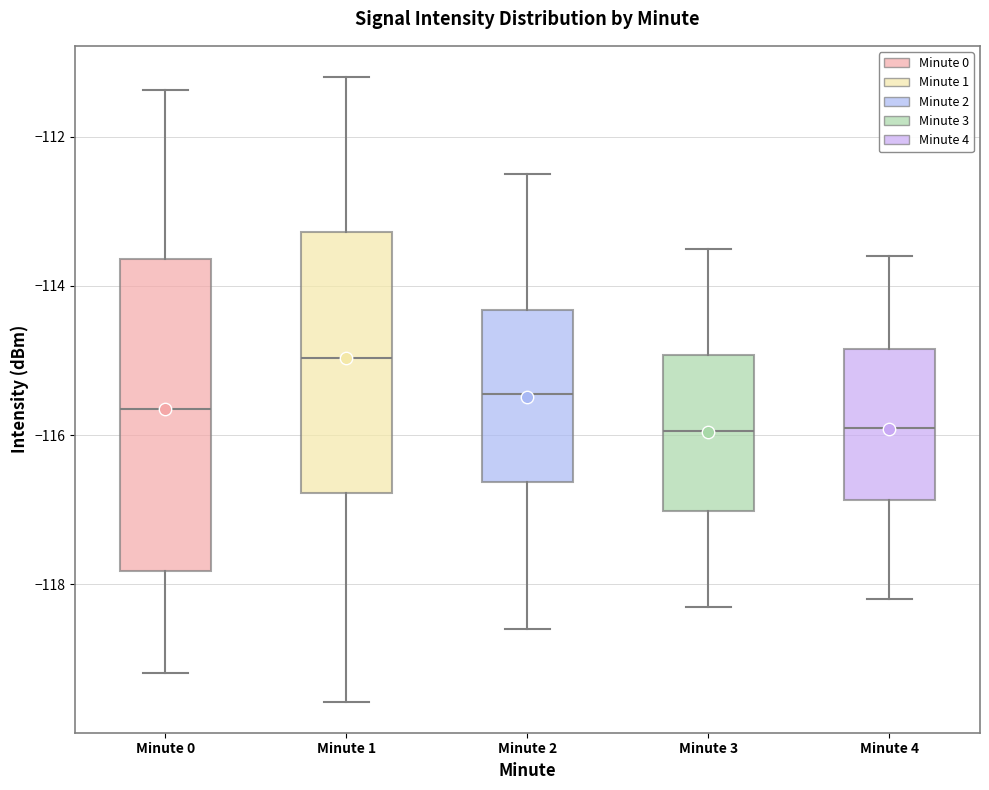

Reading left to right, read every box against the y-axis: the position of its median line, the range the box covers, and the ends of its whiskers. The values are not printed on the chart, so give them approximately, as read against the axis.

Minute 0: median -115.6, box -117.8 to -113.6, whiskers -119.2 to -111.4
Minute 1: median -115.0, box -116.8 to -113.2, whiskers -119.6 to -111.2
Minute 2: median -115.4, box -116.6 to -114.4, whiskers -118.6 to -112.4
Minute 3: median -116.0, box -117.0 to -115.0, whiskers -118.2 to -113.4
Minute 4: median -115.8, box -116.8 to -114.8, whiskers -118.2 to -113.6